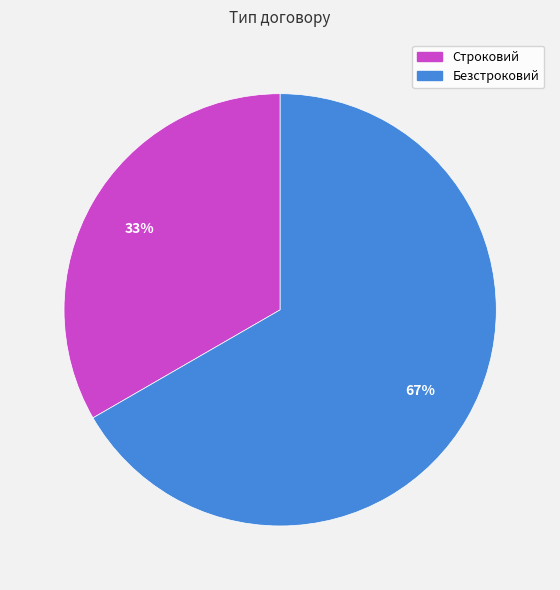

To the nearest percent, what percentage of the pie is Безстроковий?

67%